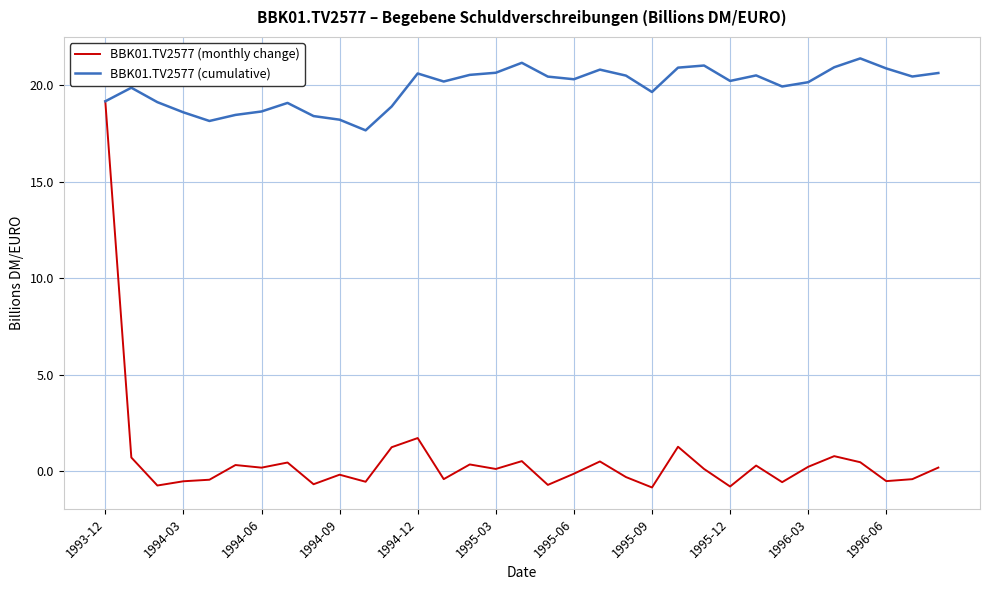

Which series has the largest range (max minus min)?

BBK01.TV2577 (monthly change)